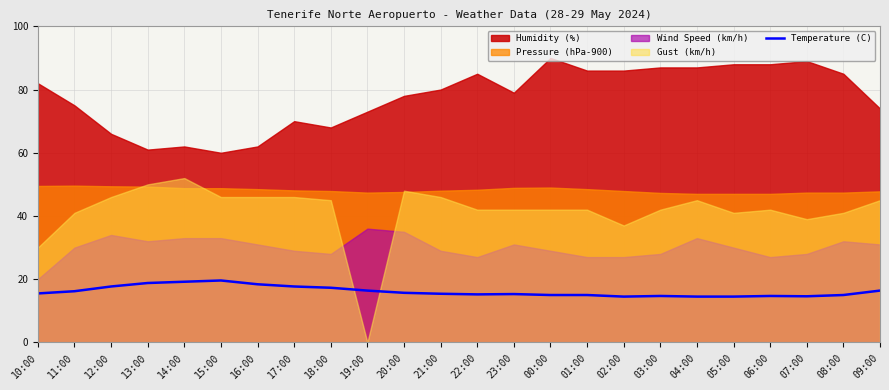

How many data points are less than 15?

6